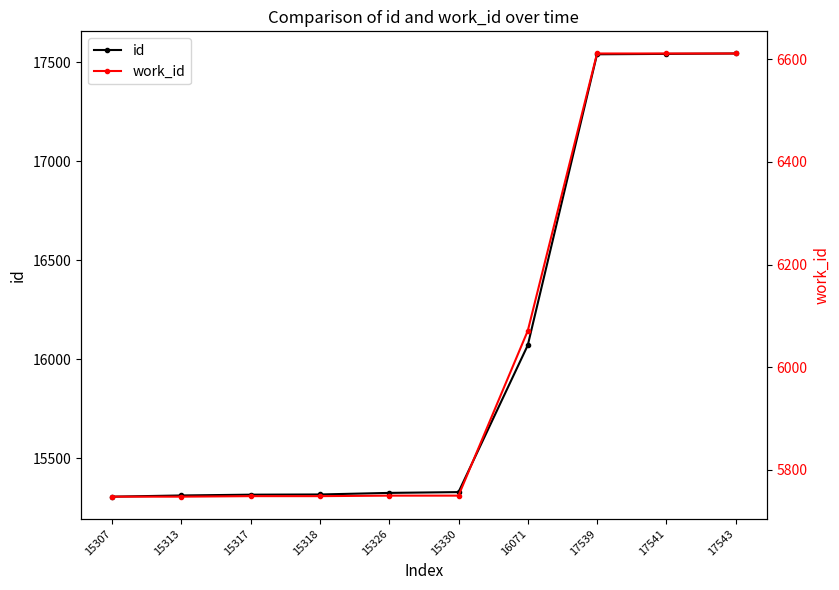

What is the maximum value for work_id?

6611